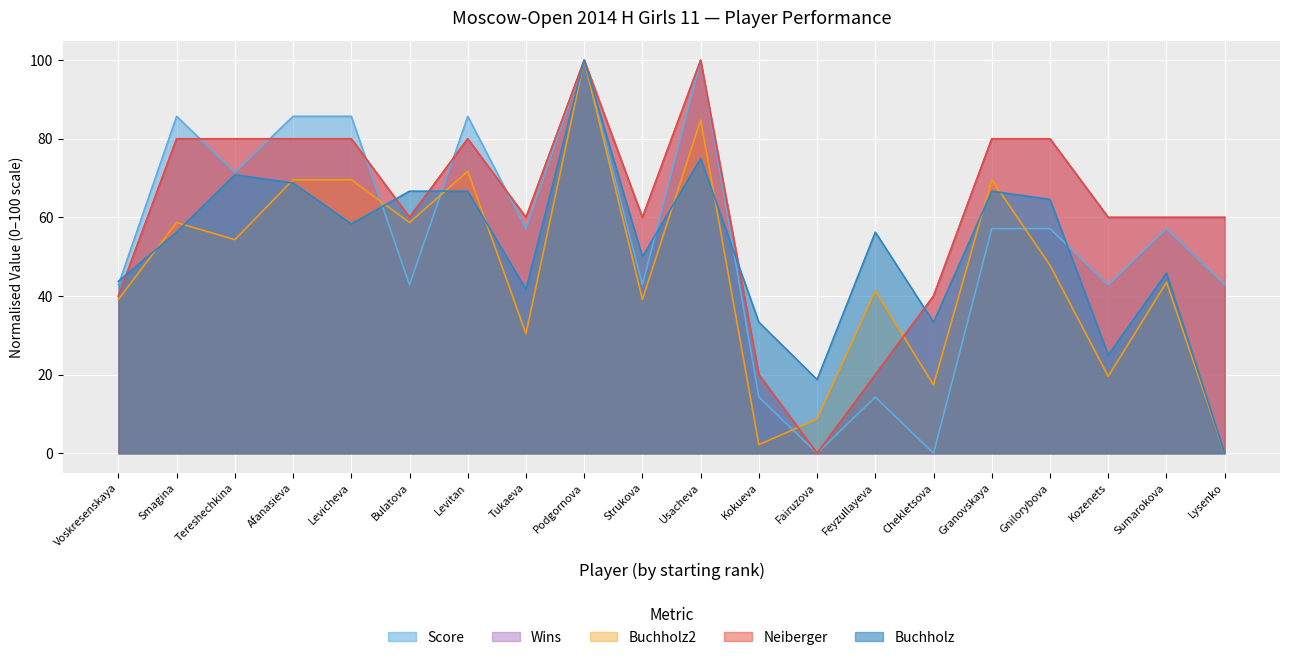

What is the difference between the Neiberger values at Gnilorybova and Tukaeva?

20.0